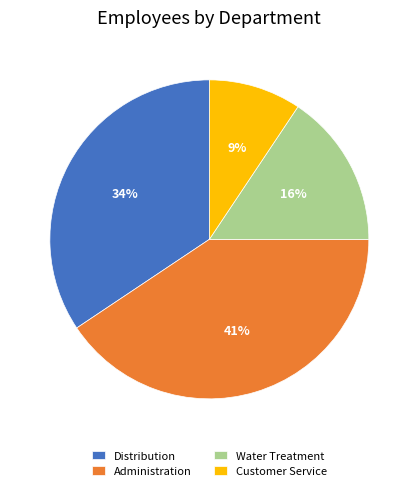

Rank the categories by value from lowest to highest.

Customer Service, Water Treatment, Distribution, Administration